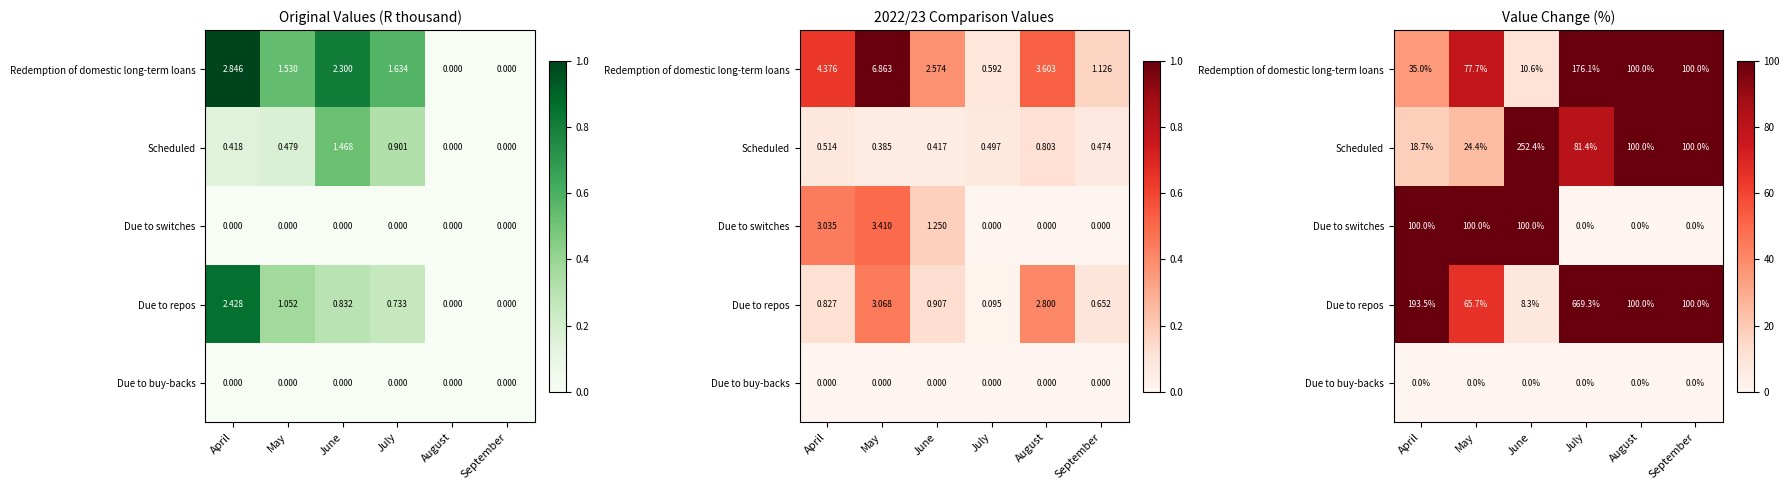

The value of Due to repos at August is 0.6. True or false?

False